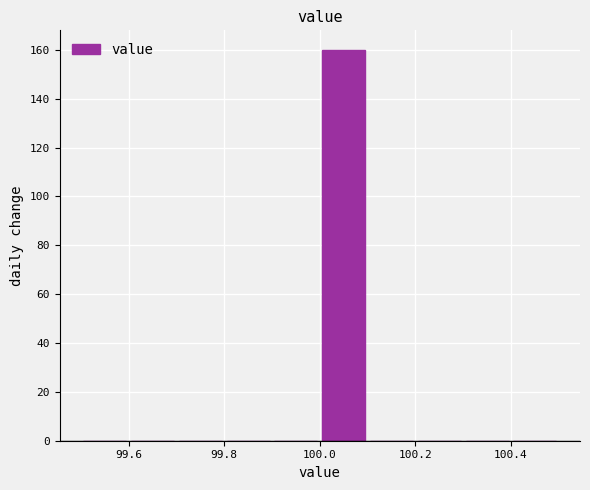

Reading left to right, transcribe this chart: for each bar, give the range it covers on the x-axis and its height. The values are not printed on the chart, so give them approximately, as read against the axis.

99.5 to 99.6: 0
99.6 to 99.7: 0
99.7 to 99.8: 0
99.8 to 99.9: 0
99.9 to 100.0: 0
100.0 to 100.1: 160
100.1 to 100.2: 0
100.2 to 100.3: 0
100.3 to 100.4: 0
100.4 to 100.5: 0